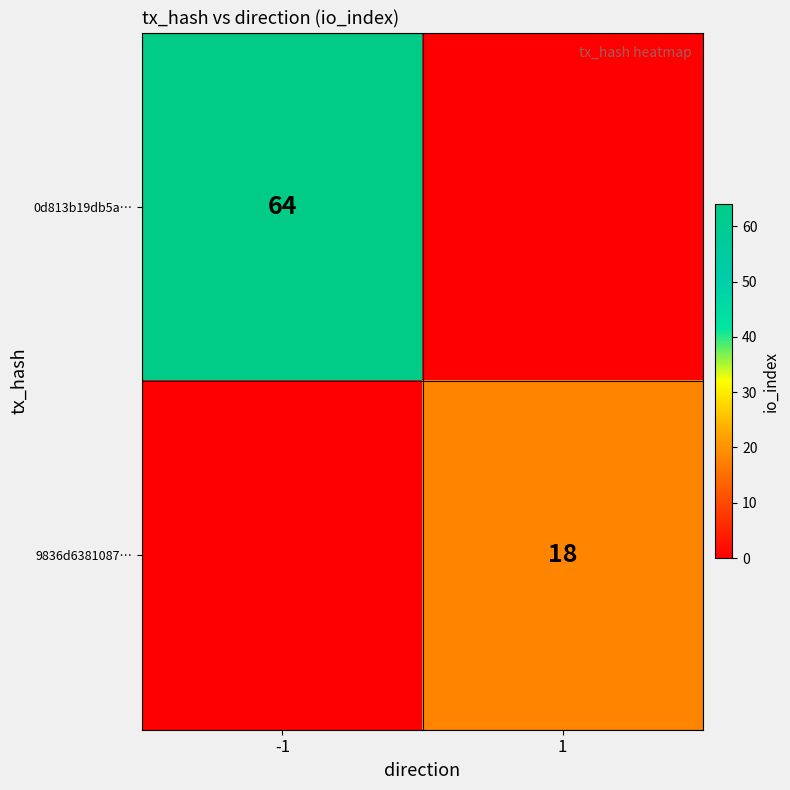

The 0d813b19db5a… series shows 64 at -1. True or false?

True